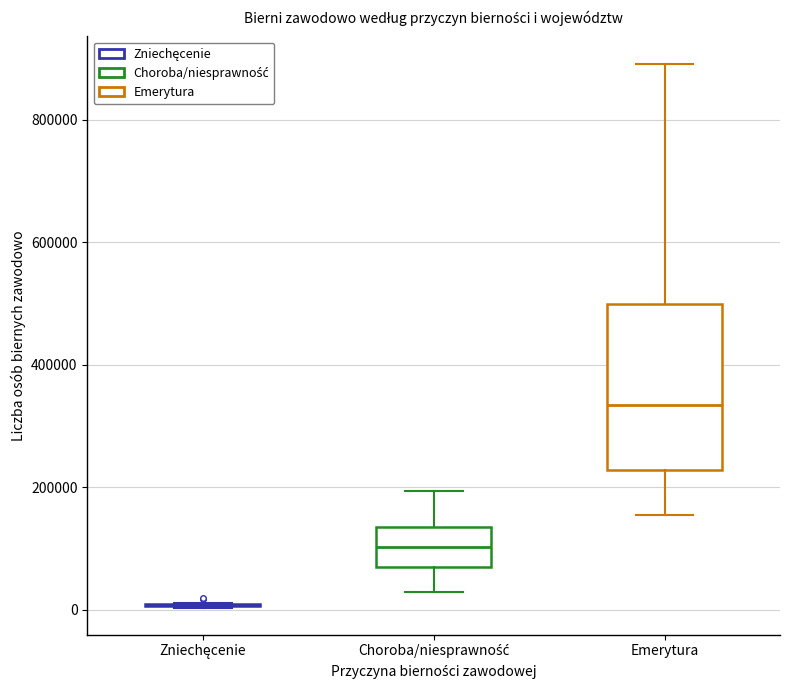

Which box is the tallest, from its lower edge to its upper edge?

Emerytura